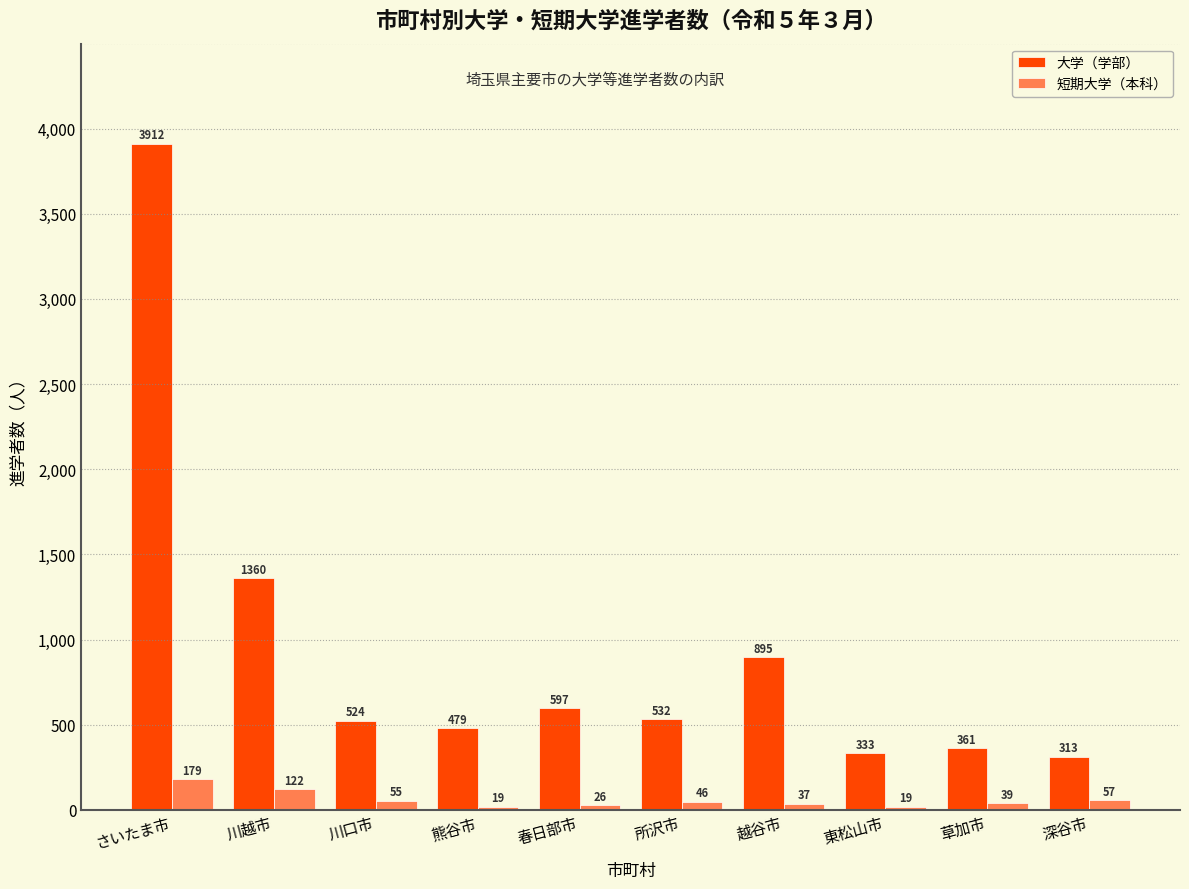

Rank the series at 越谷市 from lowest to highest value.

短期大学（本科）, 大学（学部）